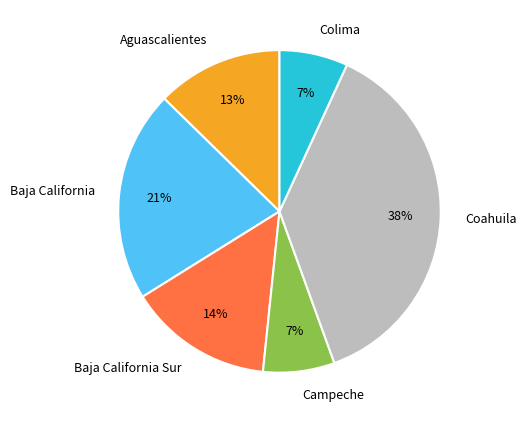

To the nearest percent, what is the average slice percentage?

17%